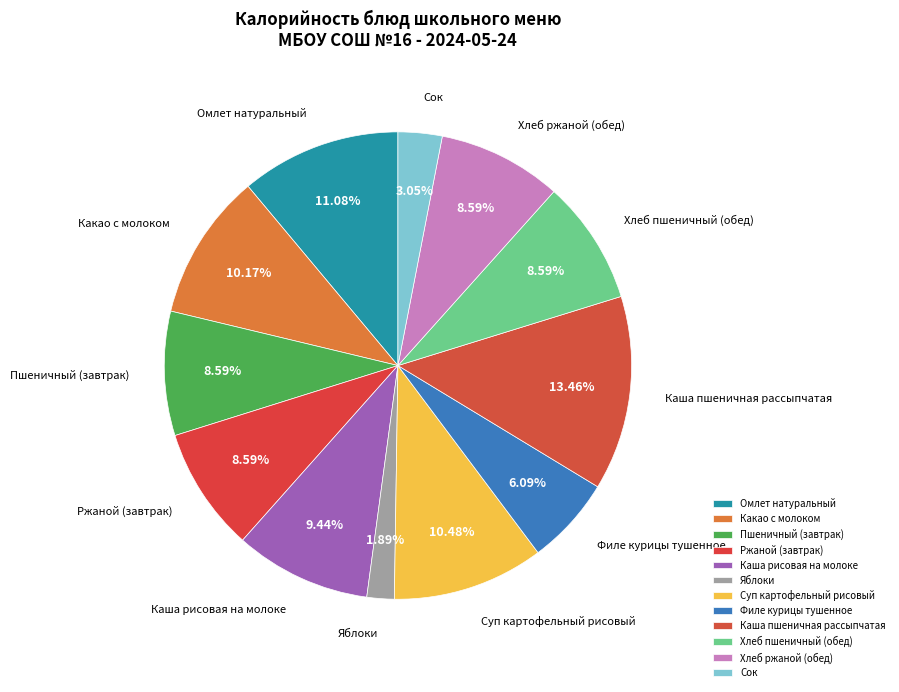

Is it true that Омлет натуральный is 11% of the pie?

True